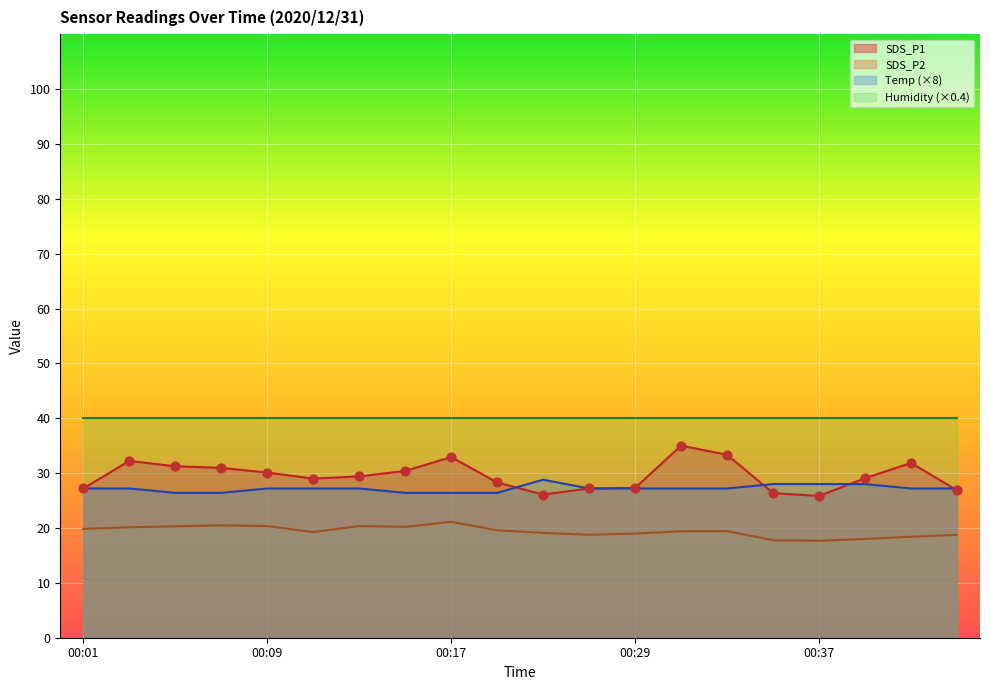

Is the value of Temp at 00:09 greater than the value of SDS_P1 at 00:19?

No